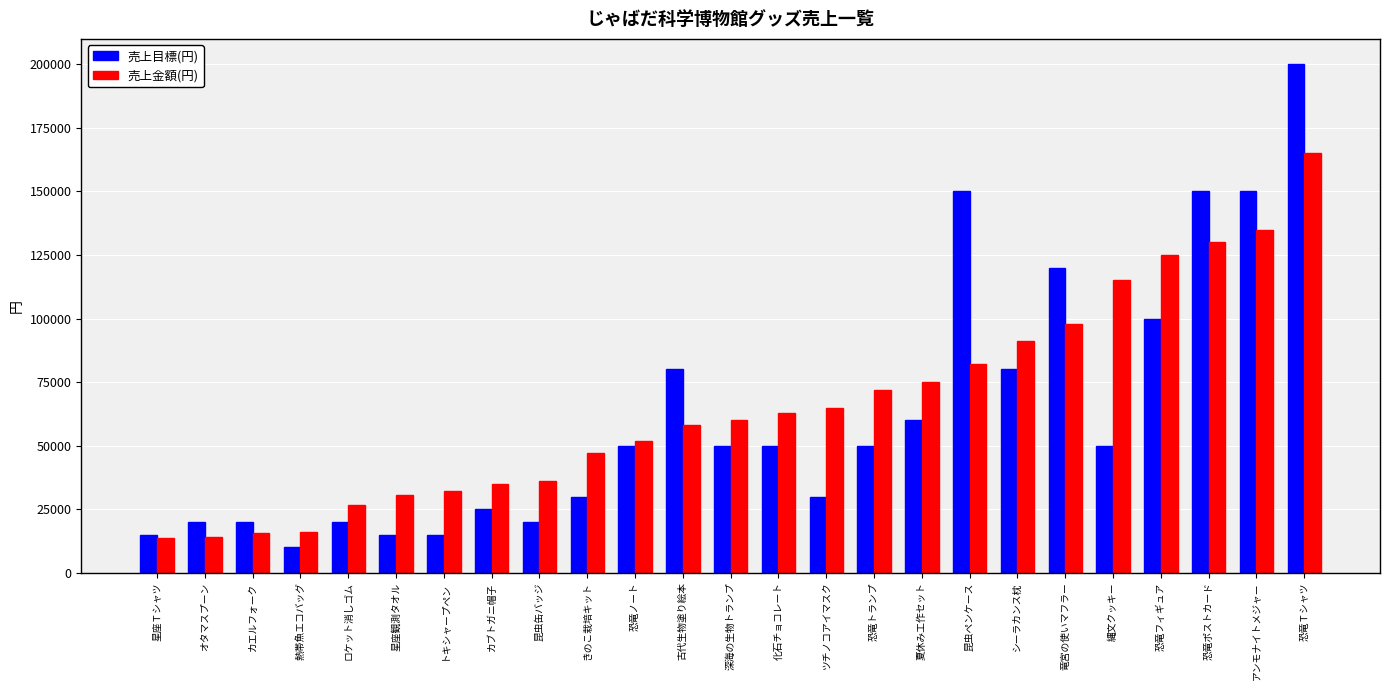

What is the difference between the highest and lowest values at 熱帯魚エコバッグ?

6000